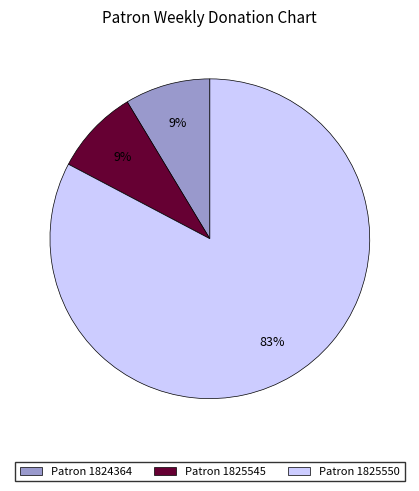

To the nearest percent, what percentage of the pie is Patron 1824364?

9%